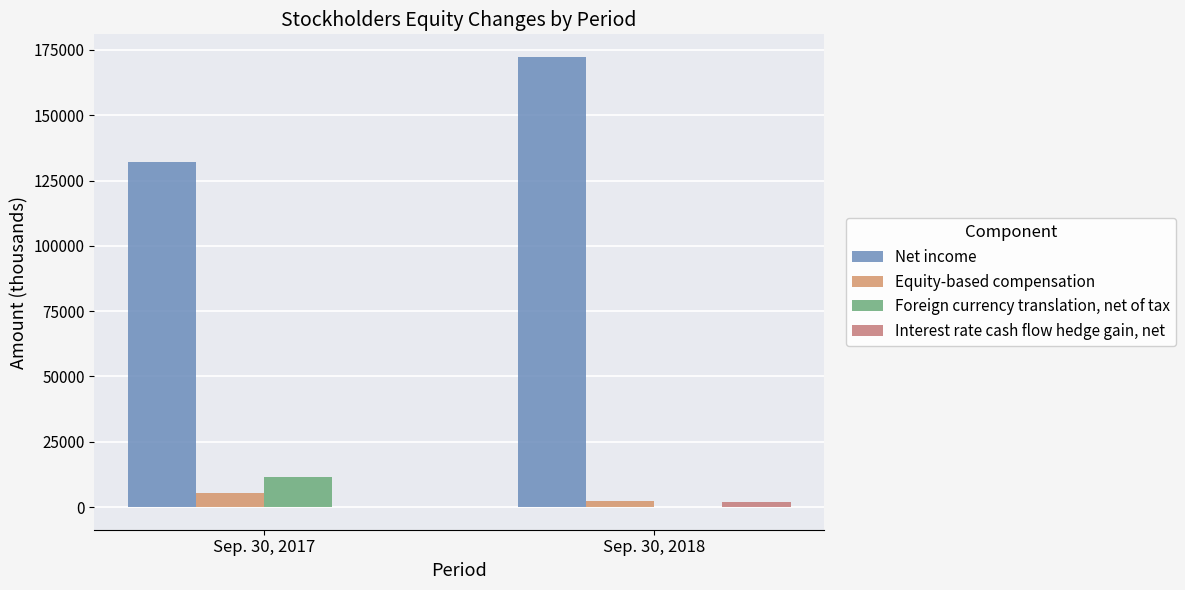

How many data points does each series have?

2